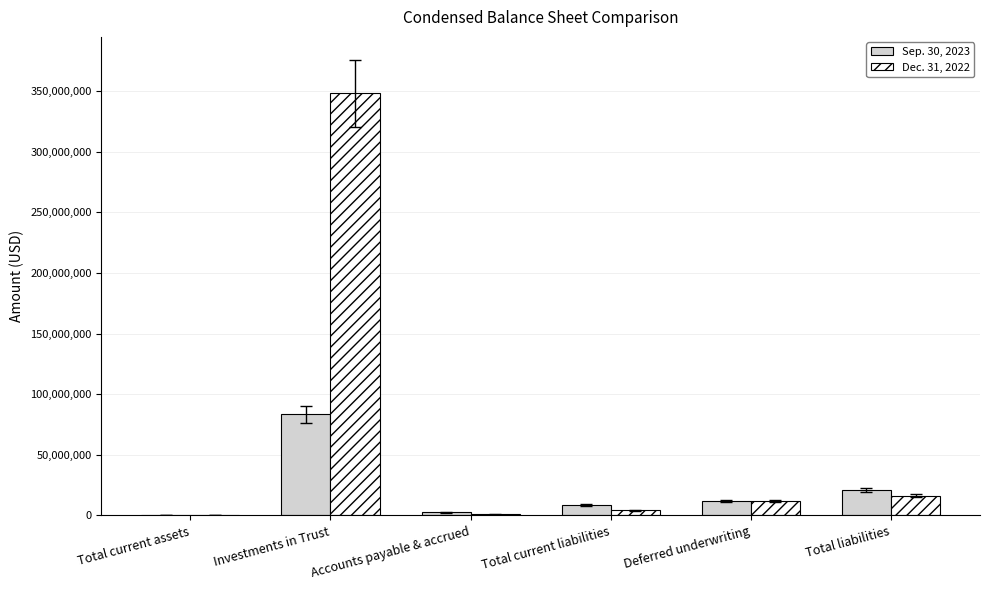

Between Accounts payable & accrued and Total liabilities, which series saw the biggest shift?

Sep. 30, 2023